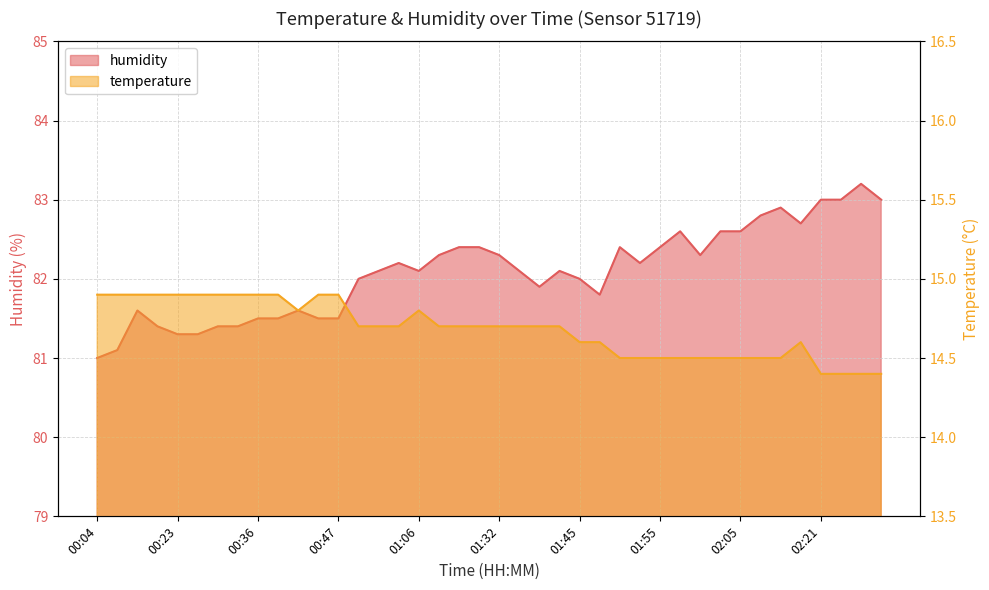

Which series has the largest range (max minus min)?

humidity